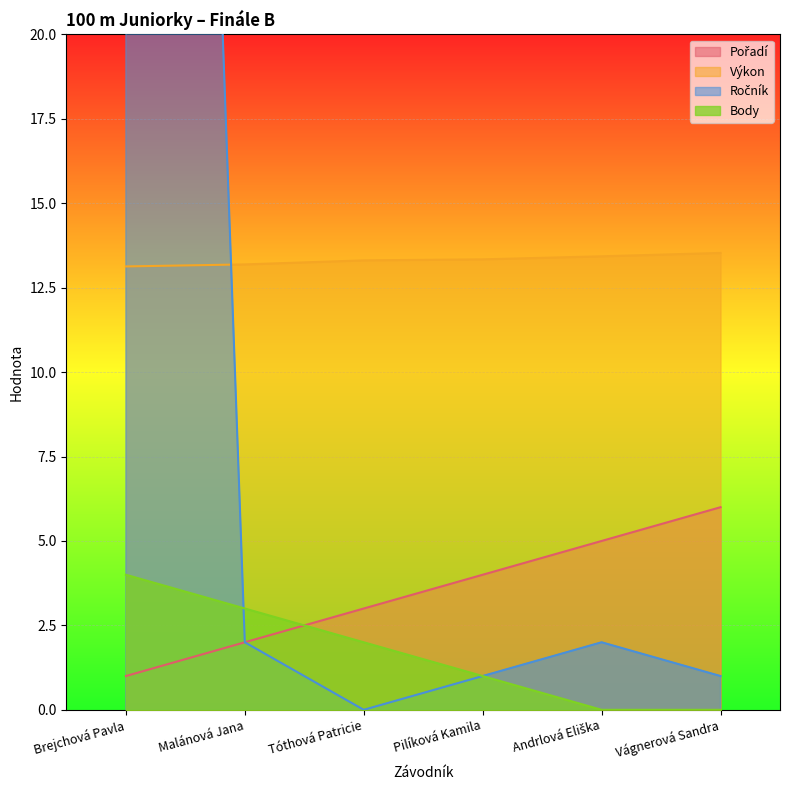

Rank the categories by Ročník value from highest to lowest.

Brejchová Pavla, Malánová Jana, Andrlová Eliška, Pilíková Kamila, Vágnerová Sandra, Tóthová Patricie